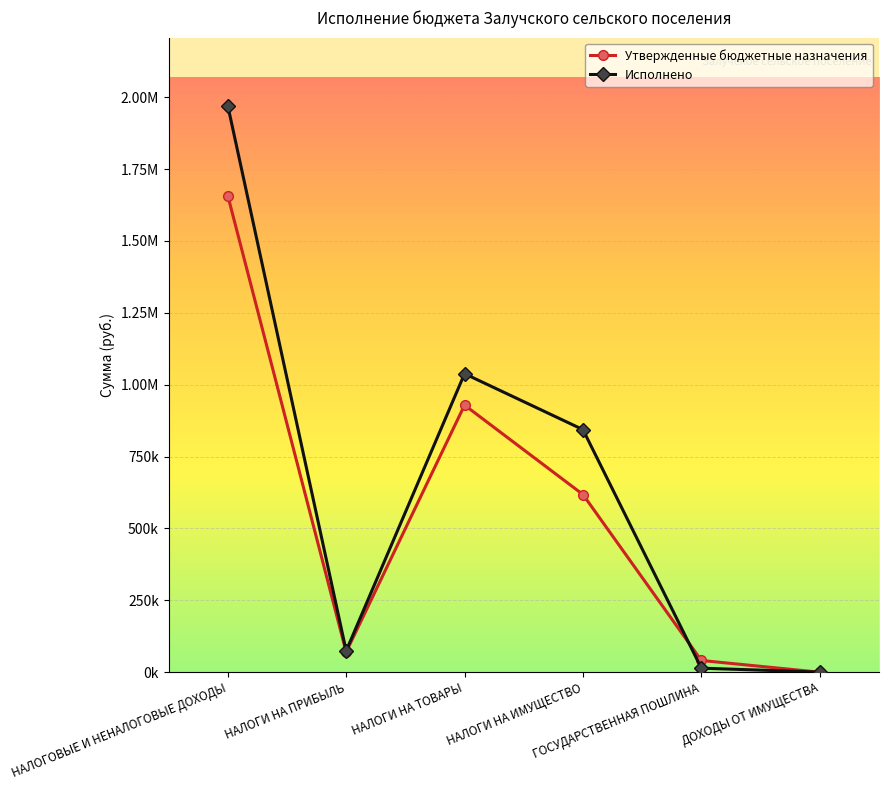

Rank the series by their maximum value, from lowest to highest.

Утвержденные бюджетные назначения, Исполнено